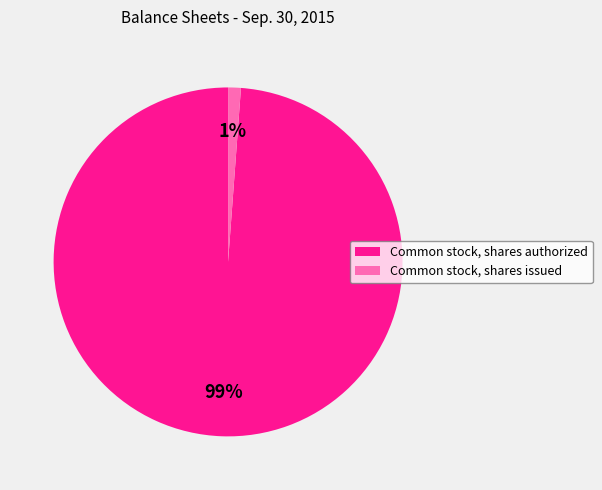

To the nearest percent, what is the combined percentage of Common stock, shares issued and Common stock, shares authorized?

100%